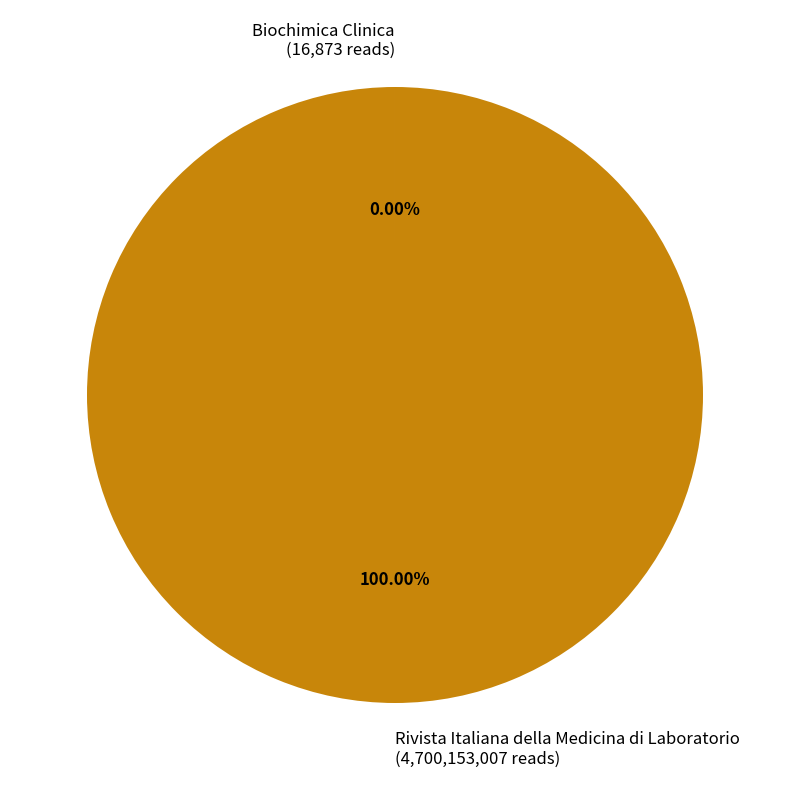

Is there a majority slice in this chart?

Yes